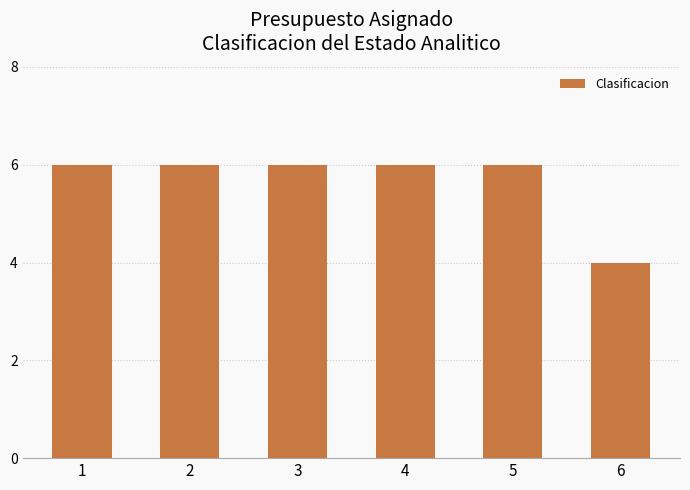

Reading left to right, what are all the values shown in this chart?

1=6	2=6	3=6	4=6	5=6	6=4